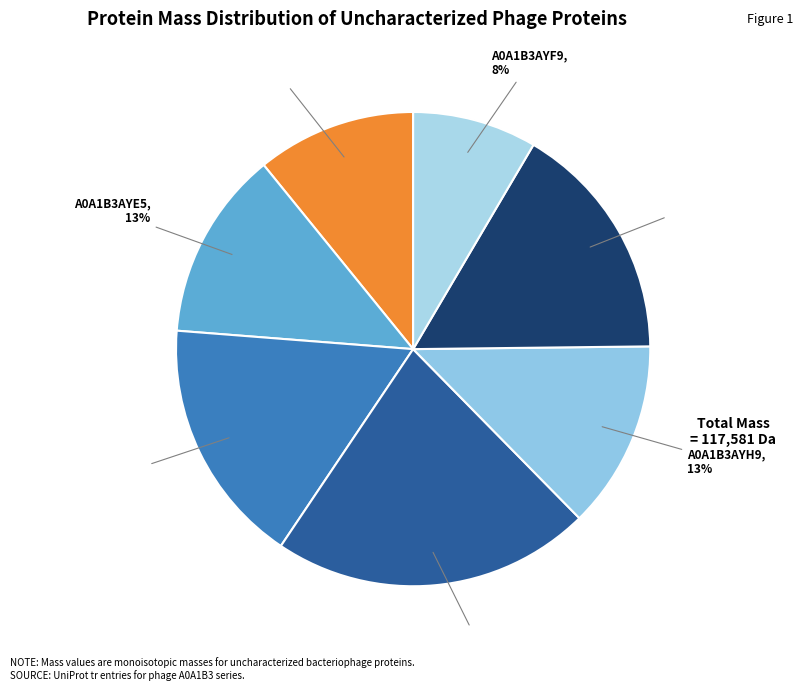

Count the number of slices in the pie.

7